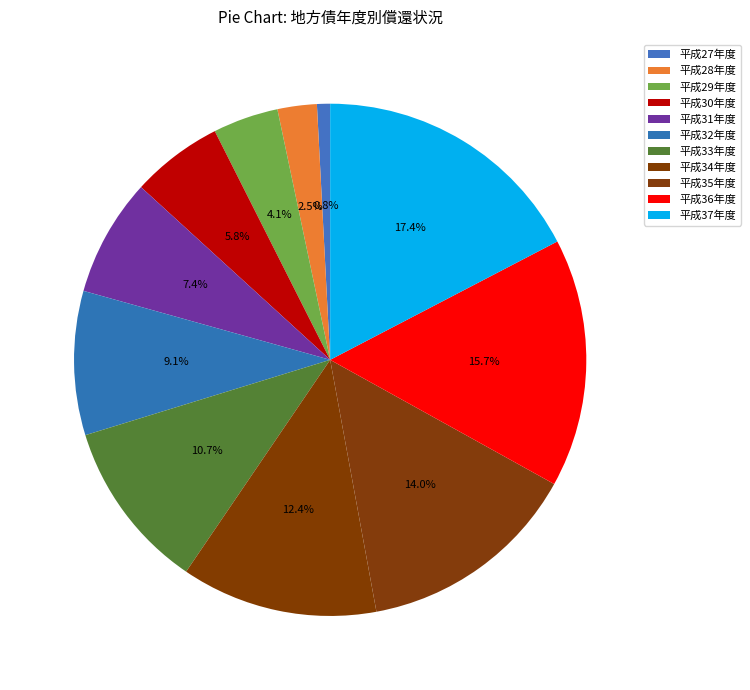

How many segments does this pie chart have?

11